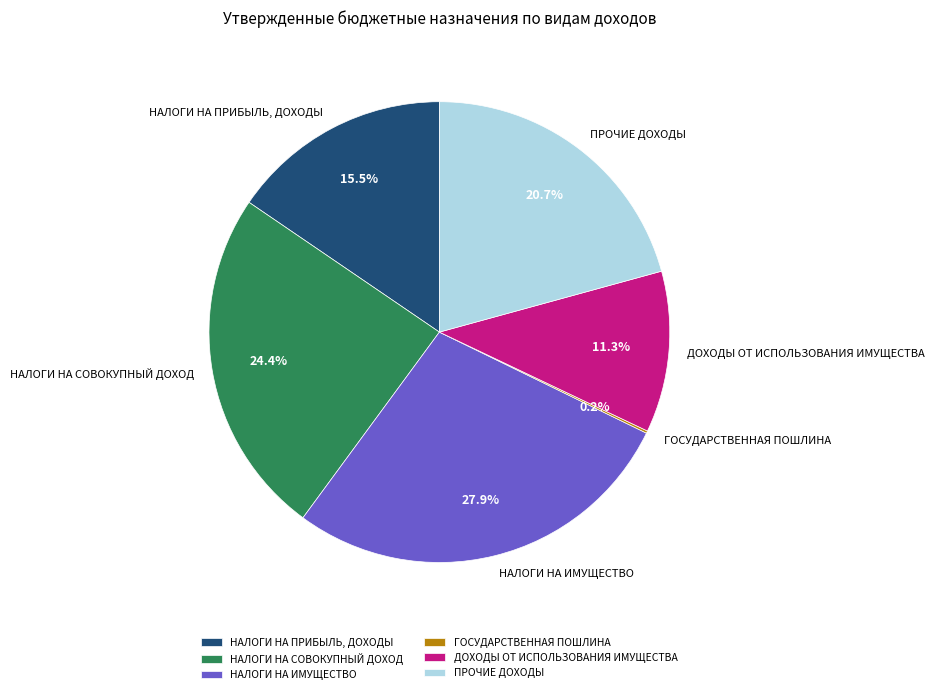

How much of the chart is everything except НАЛОГИ НА СОВОКУПНЫЙ ДОХОД?

75.6%